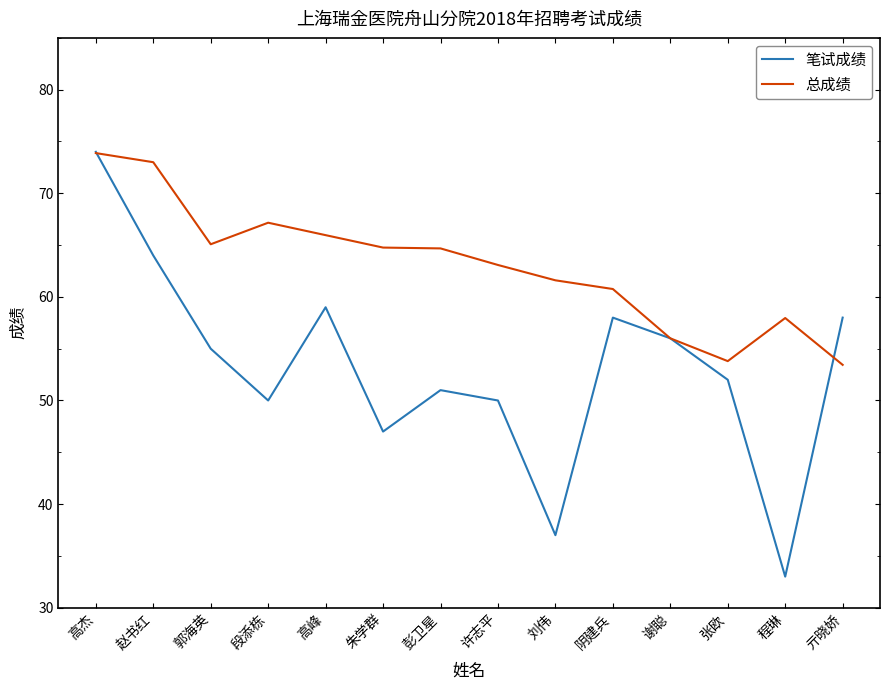

Which series changed the most between 赵书红 and 高峰?

总成绩